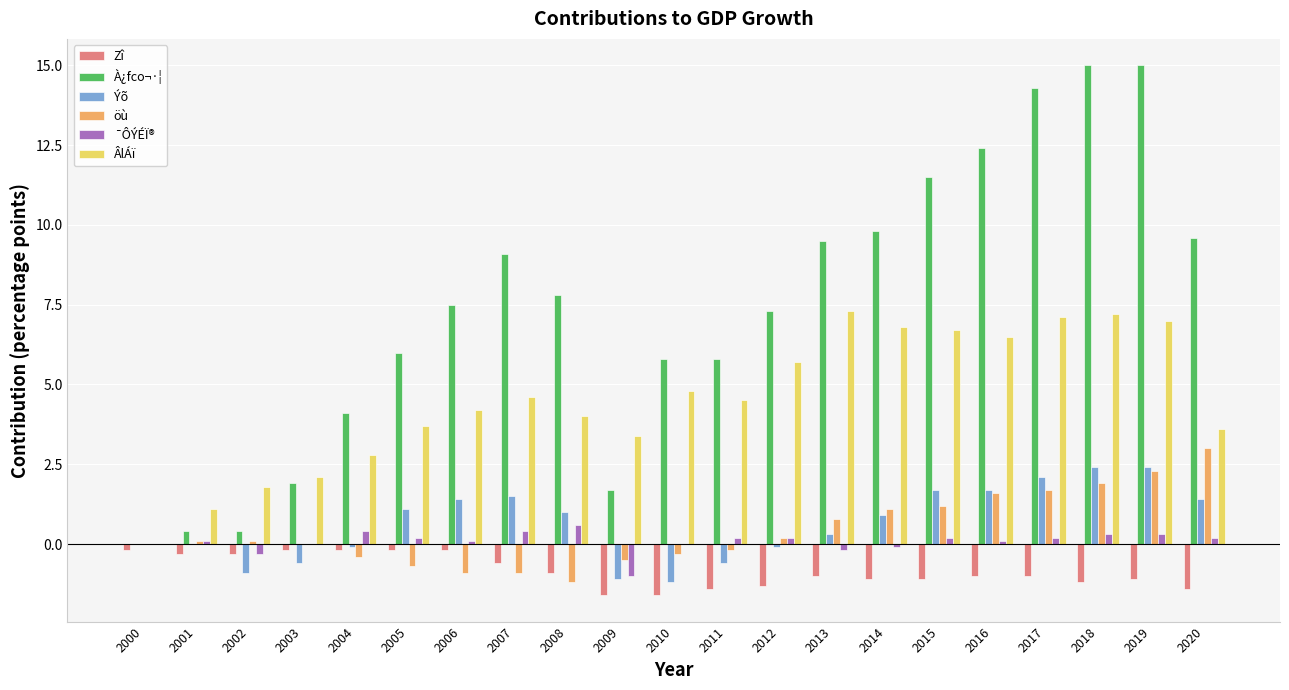

Is it true that Zî equals -1.0 at 2017?

True